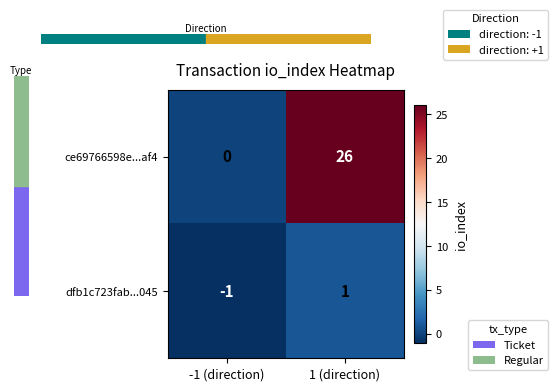

How many data points does each series have?

2